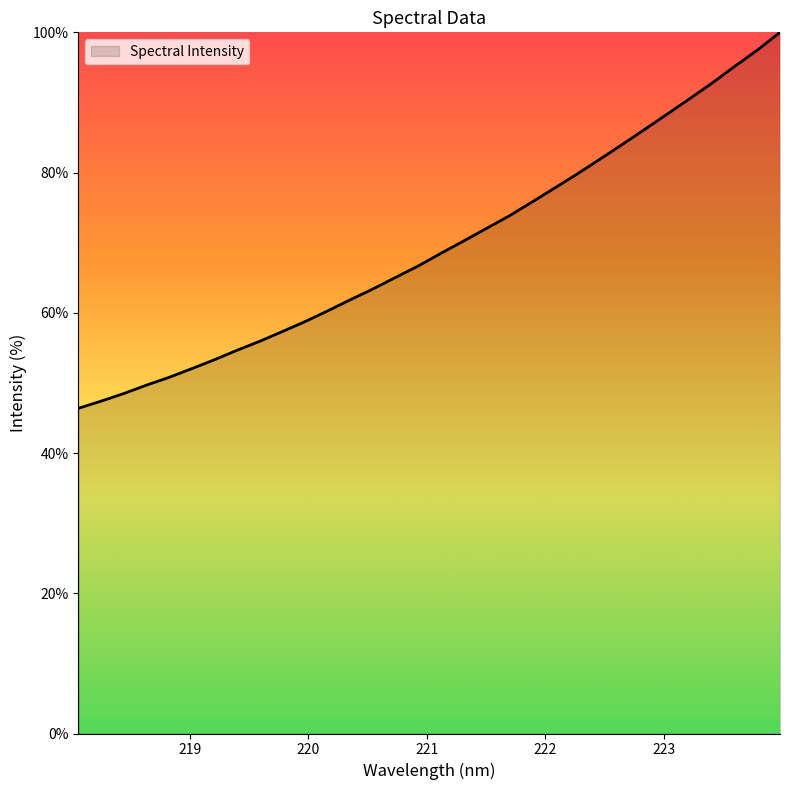

How many values are below 68?

16